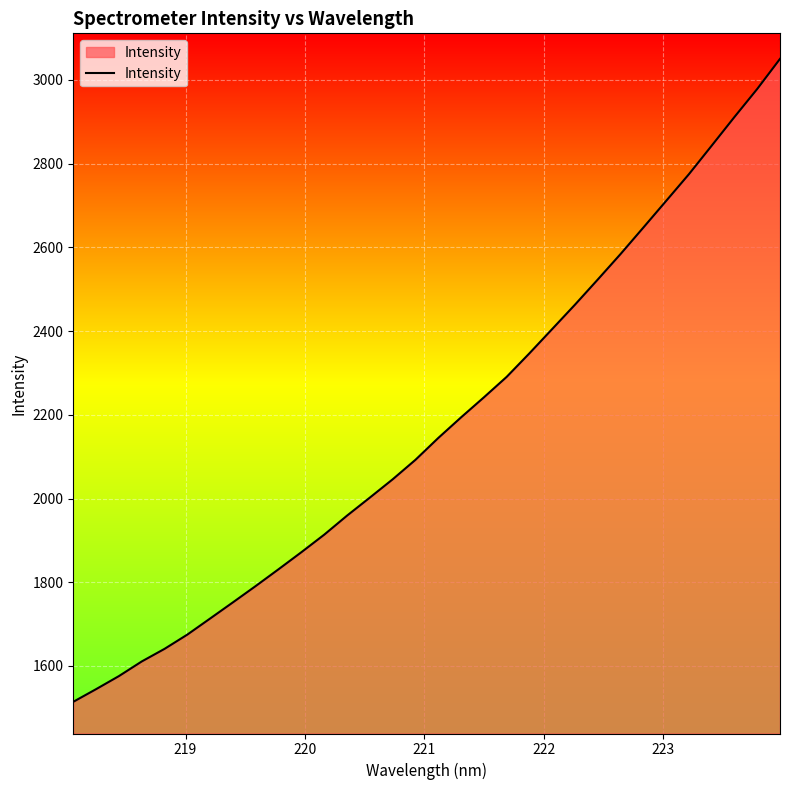

What is the average value?

2176.4